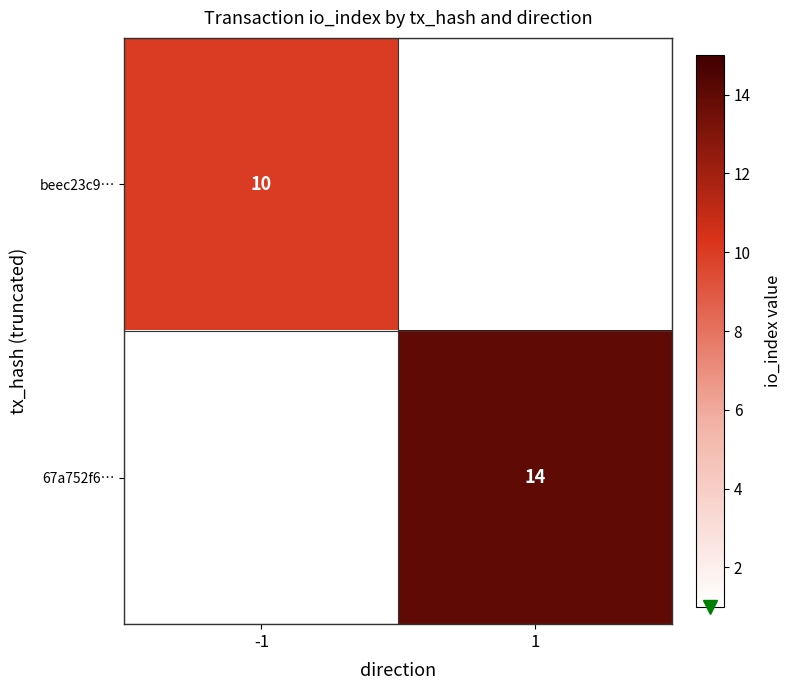

The 67a752f6… series shows 21 at 1. True or false?

False